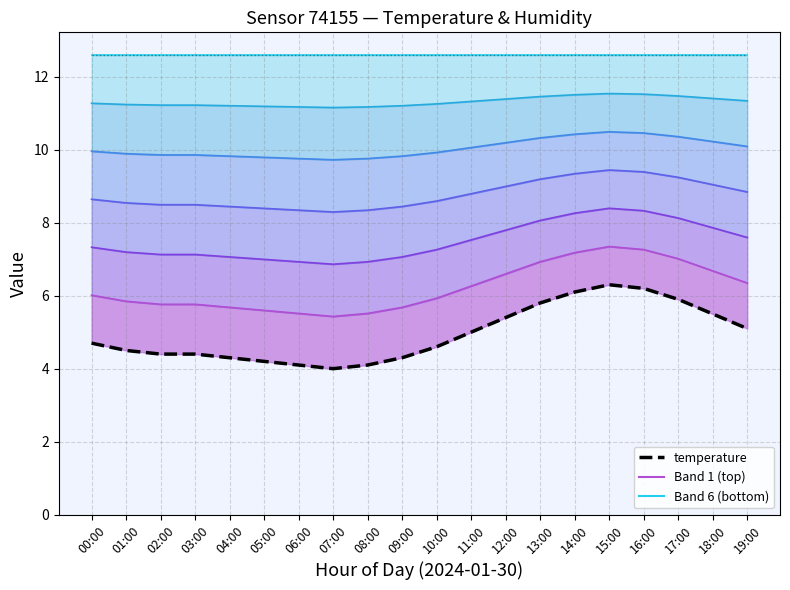

Which label corresponds to the largest value in the chart?

15:00